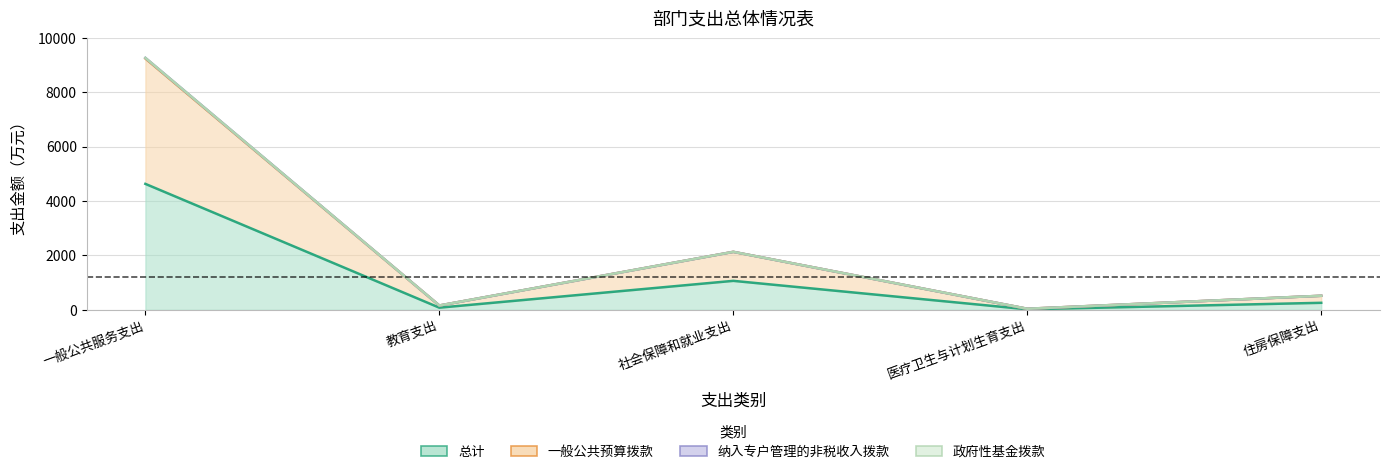

What is the label of the 5th point from the left?

住房保障支出